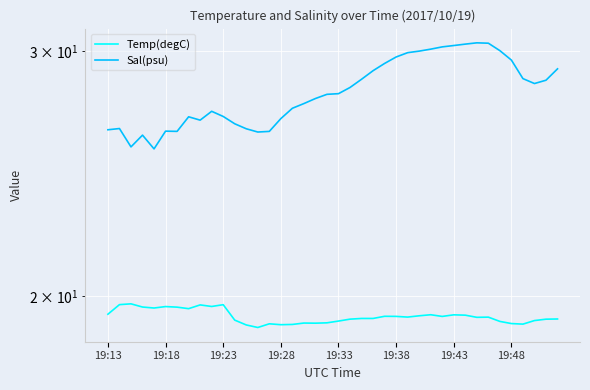

Reading right to left, what are all the values shown in this chart?

Temp(degC): 19.3	19.2	19.2	19.1	19.1	19.2	19.3	19.3	19.4	19.4	19.3	19.4	19.4	19.3	19.3	19.3	19.3	19.3	19.2	19.2	19.1	19.1	19.1	19.1	19.1	19.1	19.0	19.1	19.2	19.7	19.7	19.7	19.6	19.6	19.7	19.6	19.6	19.7	19.7	19.4
Sal(psu): 29.1	28.6	28.4	28.7	29.6	30.0	30.4	30.4	30.3	30.3	30.2	30.1	30.0	29.9	29.7	29.4	29.0	28.6	28.2	28.0	27.9	27.7	27.5	27.3	26.8	26.3	26.2	26.4	26.6	26.9	27.2	26.8	26.9	26.3	26.3	25.5	26.1	25.6	26.4	26.3